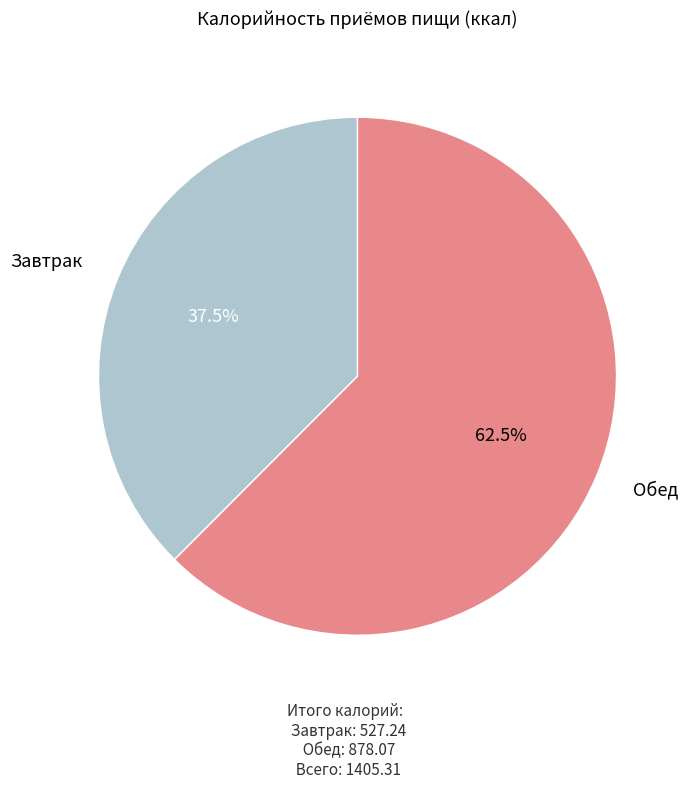

Is there a majority slice in this chart?

Yes